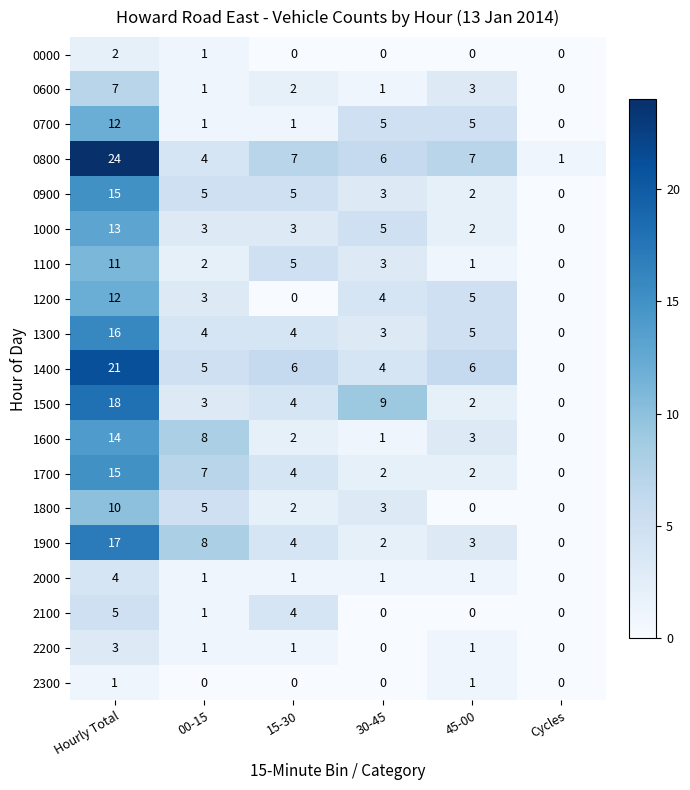

List the labels in order of 1100 value, largest first.

Hourly Total, 15-30, 30-45, 00-15, 45-00, Cycles